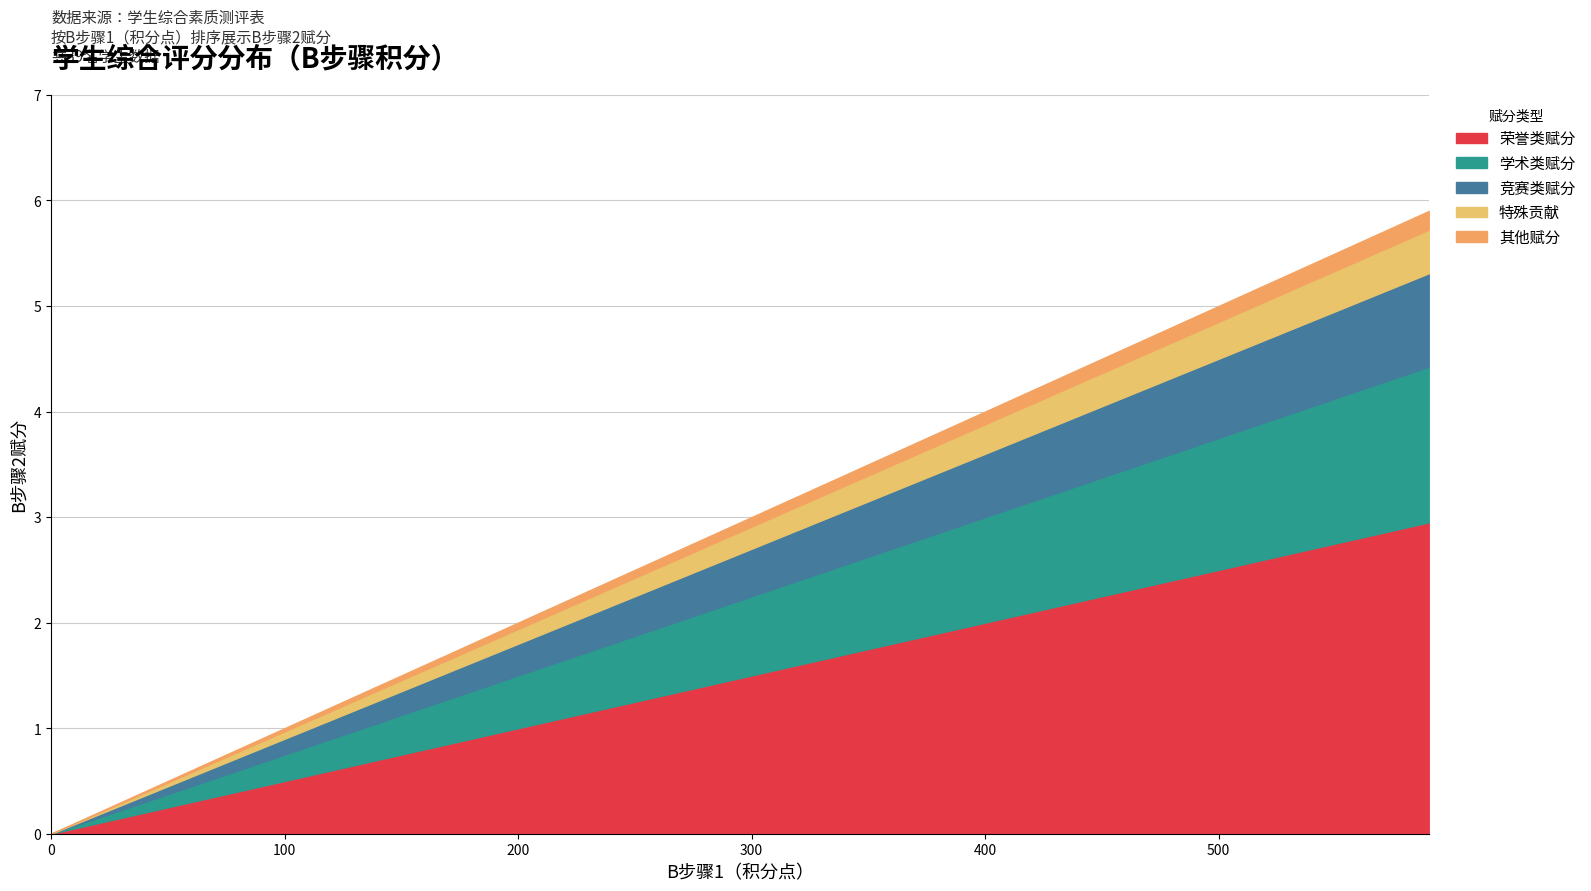

True or false: 荣誉类赋分 has a value of 1.6 at 200.

False